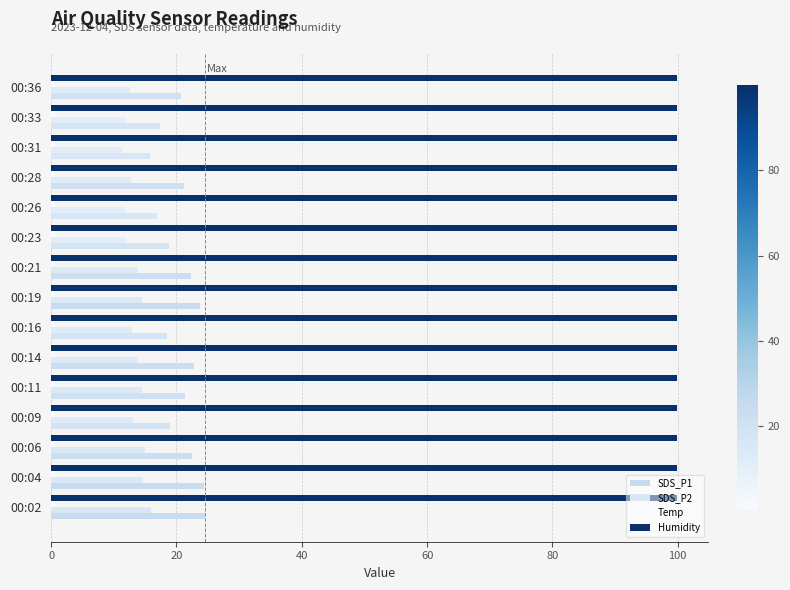

How many distinct data groups are displayed?

4